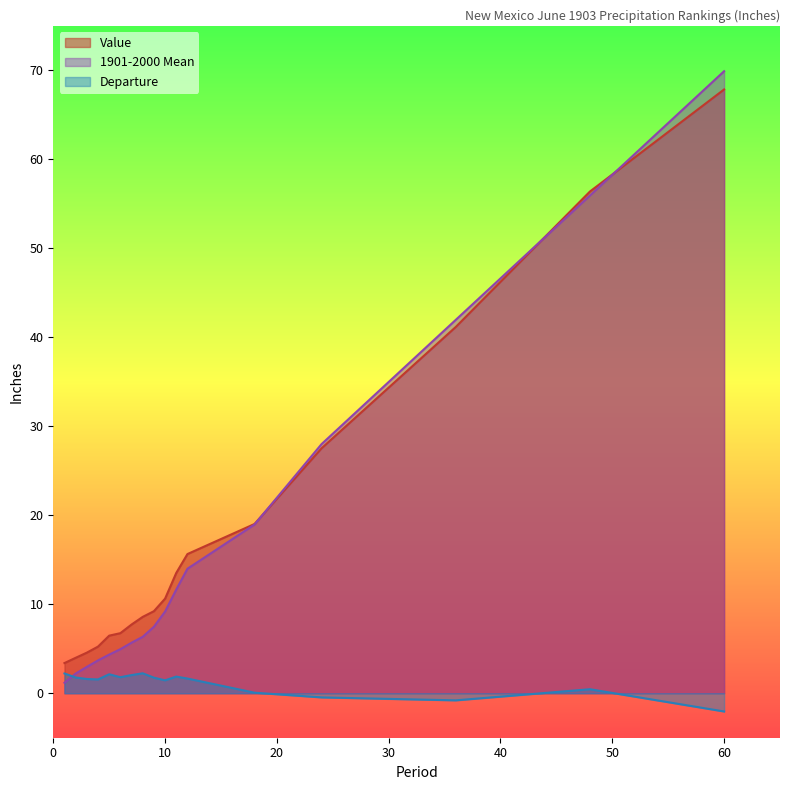

Where do 1901-2000 Mean and Value first cross each other?

18 and 24